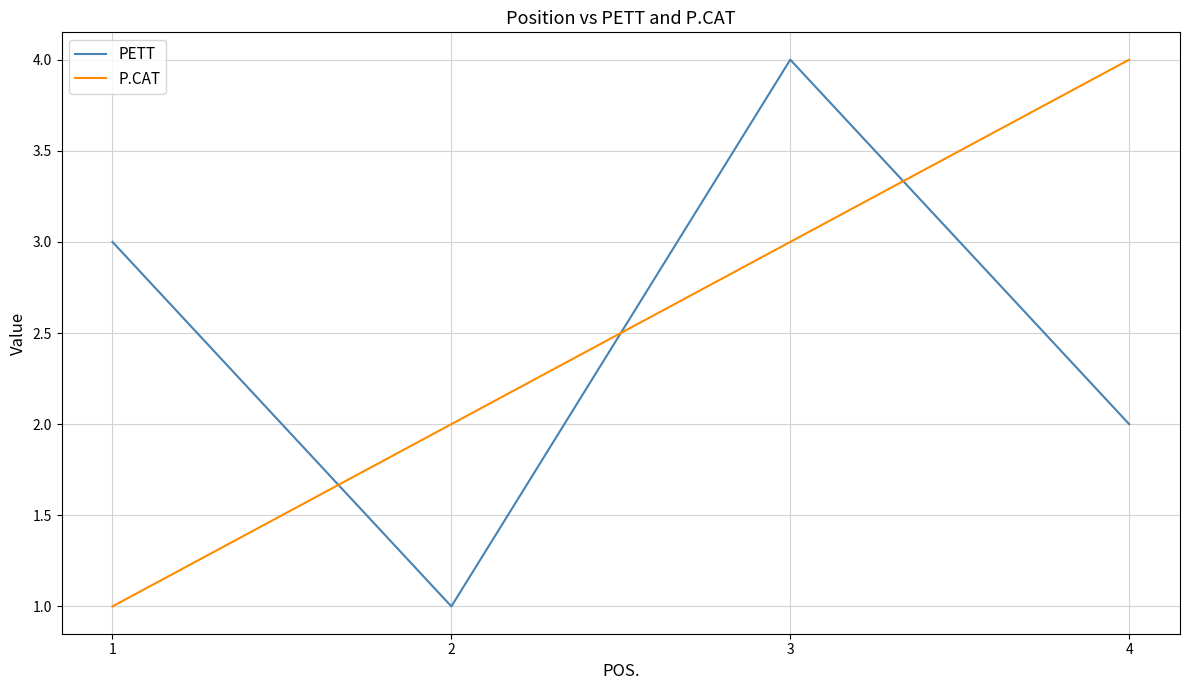

How many intersections are there between PETT and P.CAT?

3